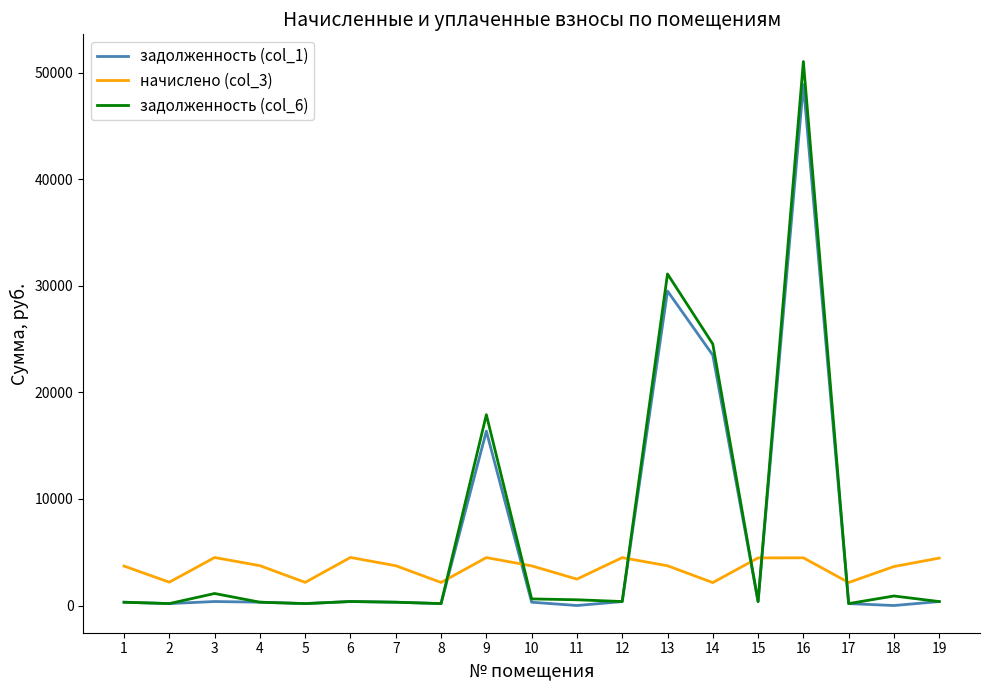

The value of задолженность (col_6) at 10 is 620.5. True or false?

True